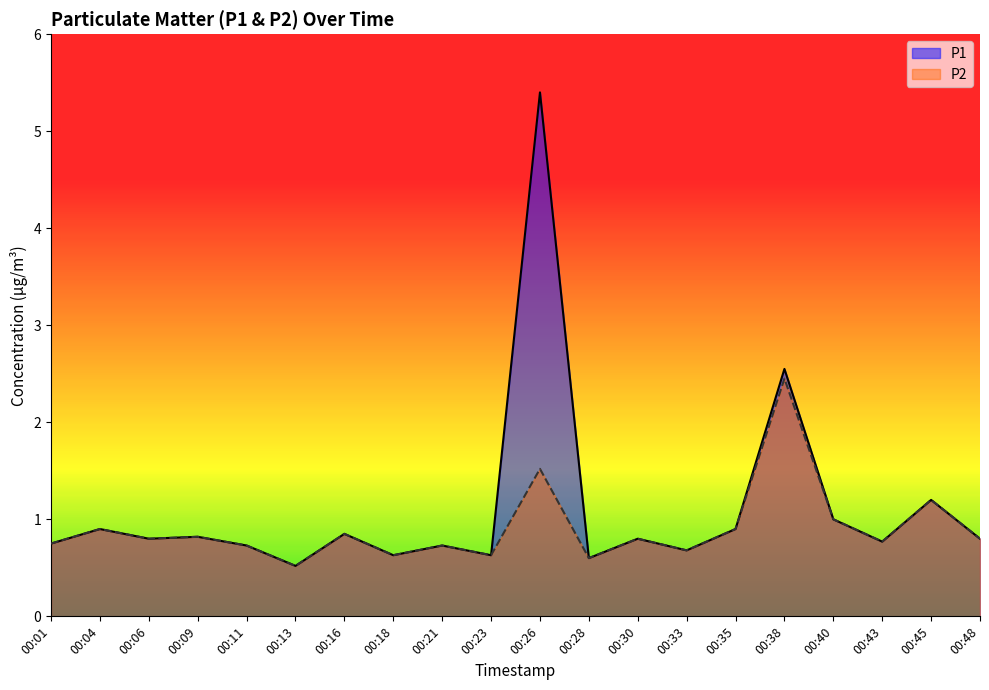

The value of P2 at 00:38 is 2.5. True or false?

True